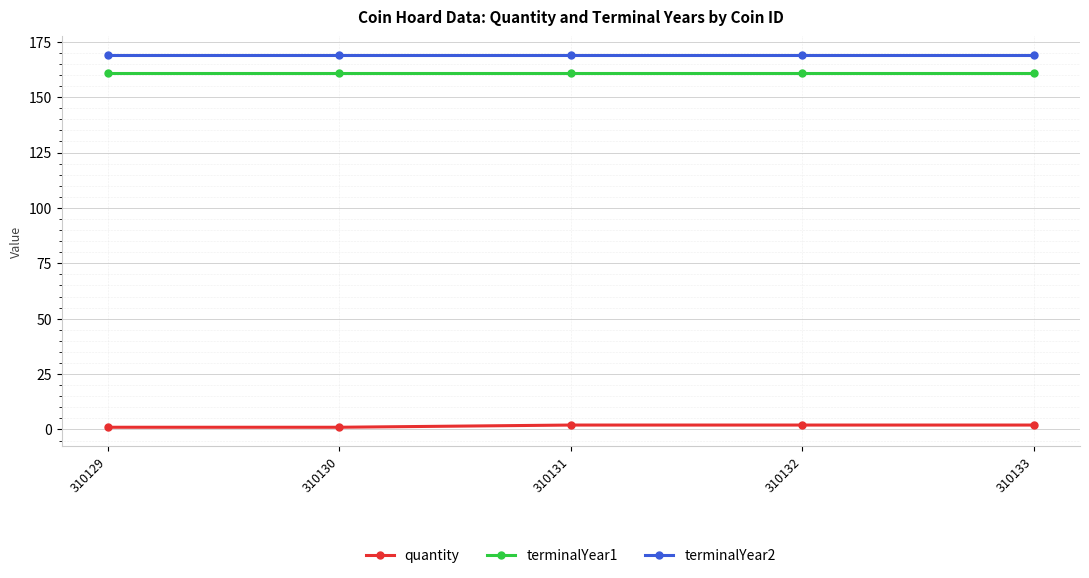

Which series has the largest total across all categories?

terminalYear2